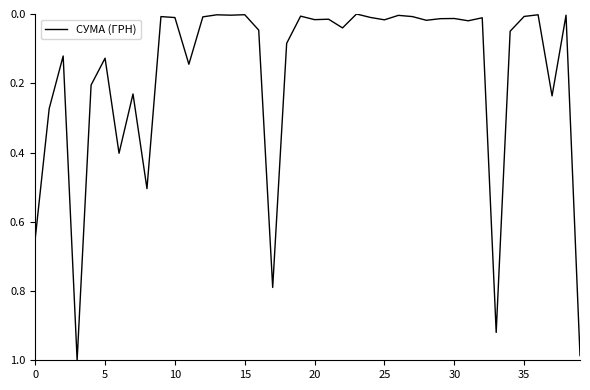

What is the maximum value shown in the chart?

1.0